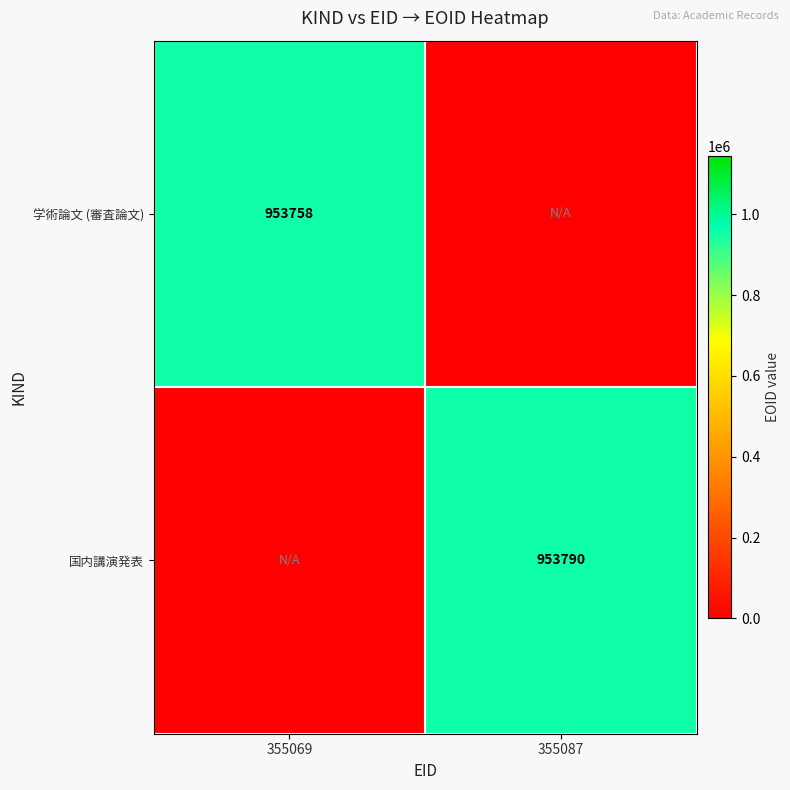

The value of 学術論文 (審査論文) at 355069 is 535372. True or false?

False